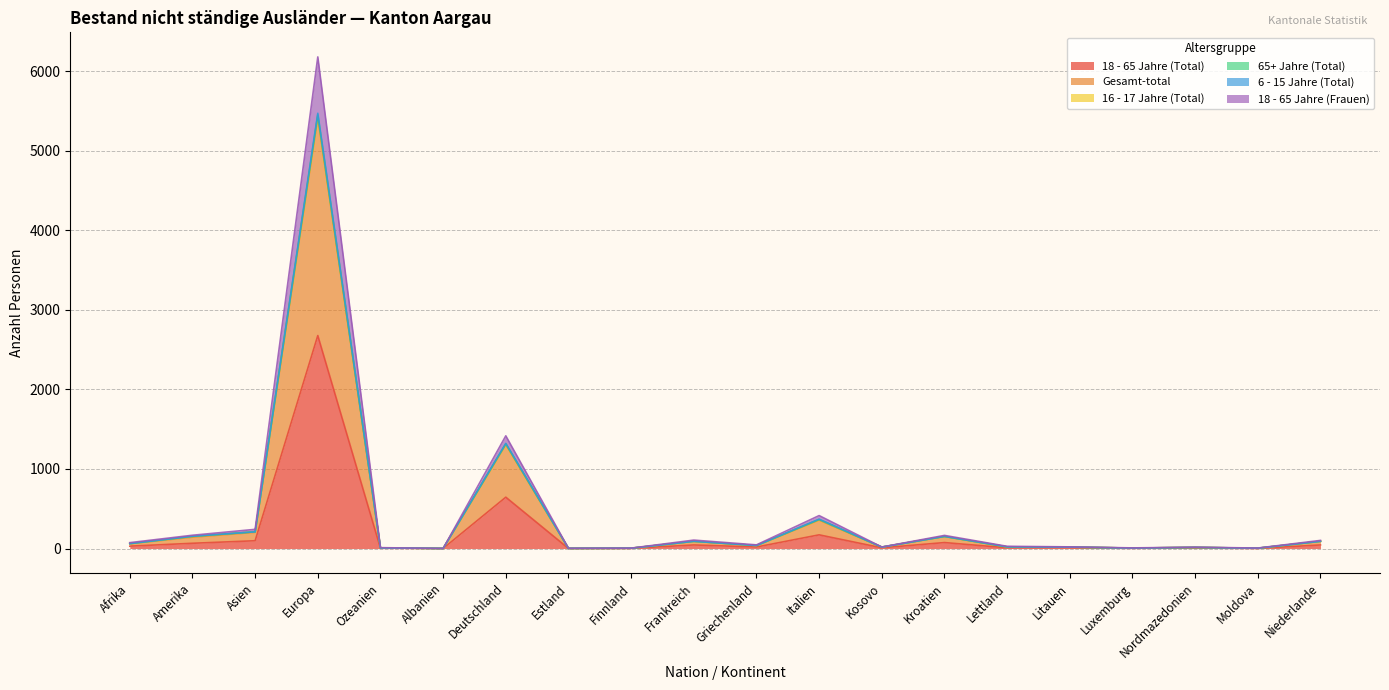

The value of 18 - 65 Jahre (Frauen) at Finnland is 7. True or false?

False